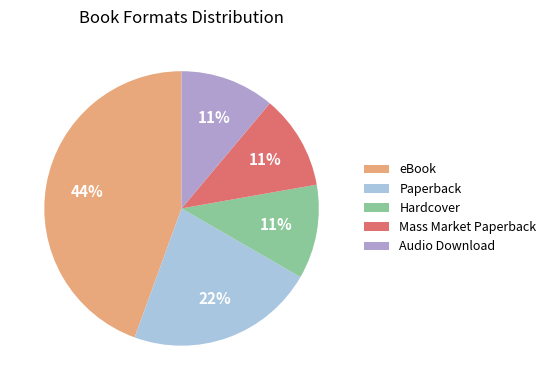

Does Paperback represent more than half of the total?

No